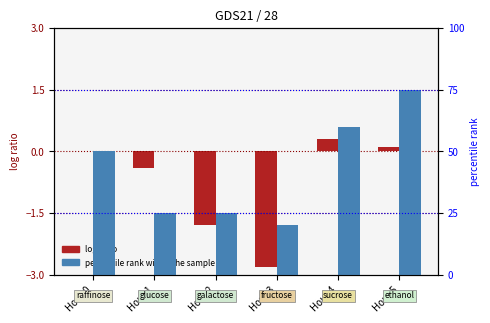

What are all the series names shown in the legend?

log ratio, percentile rank within the sample